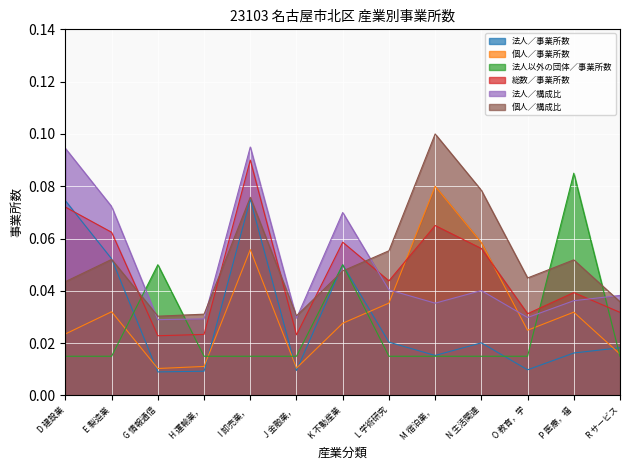

What is the difference between the second highest and second lowest values in the 法人／事業所数 series?

0.1